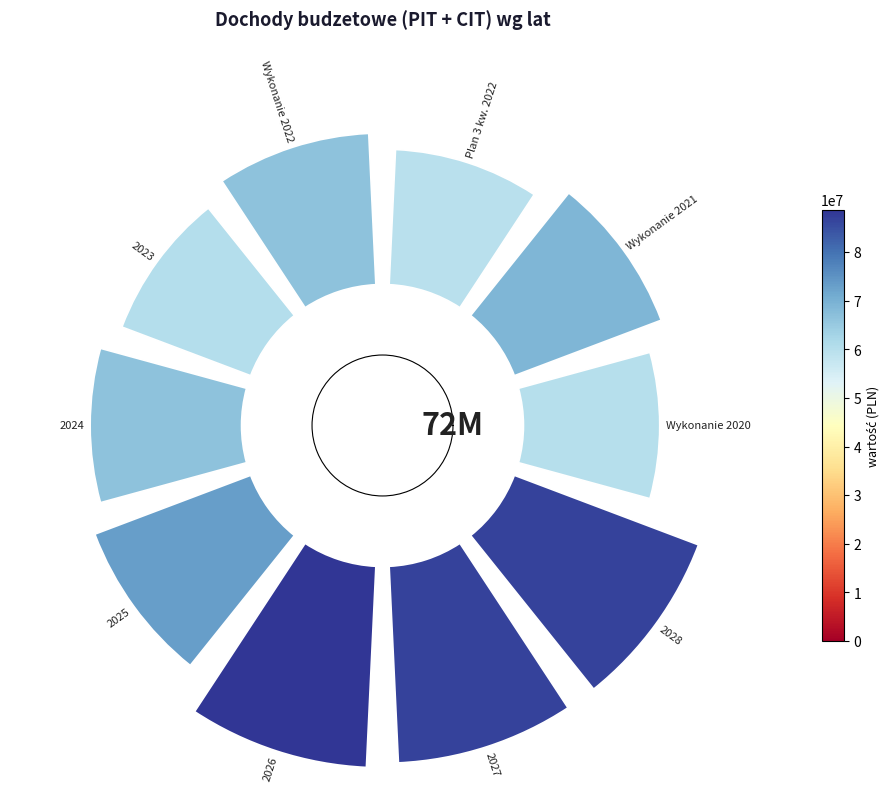

What percentage is the 0 slice, to the nearest percent?

8%